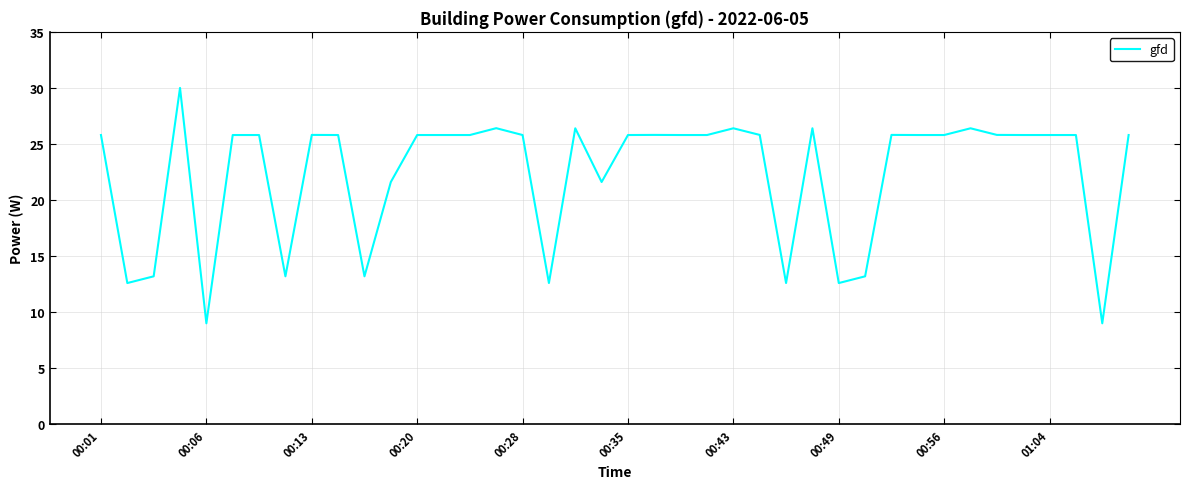

What is the minimum value shown in the chart?

9.0